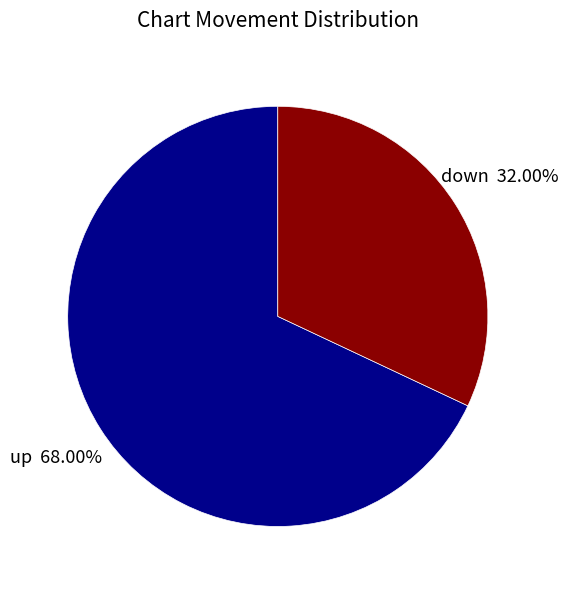

Which has a higher value, down or up?

up